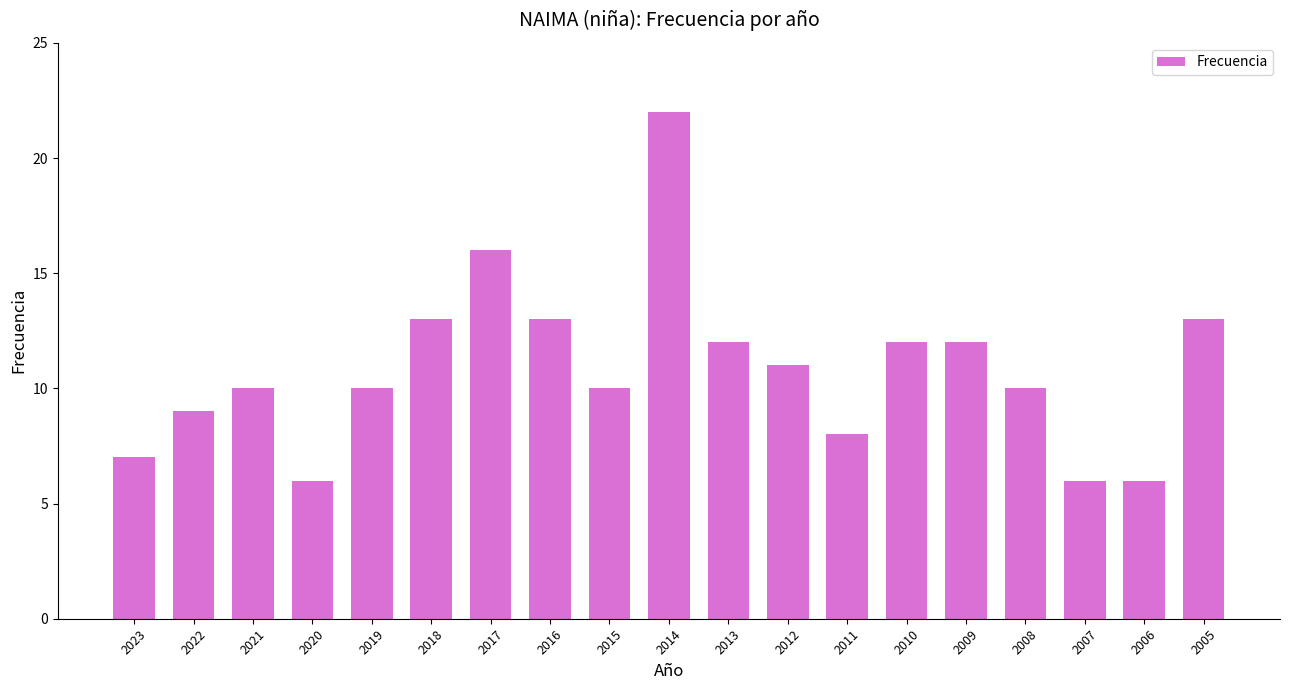

Between 2016 and 2023, which is larger?

2016